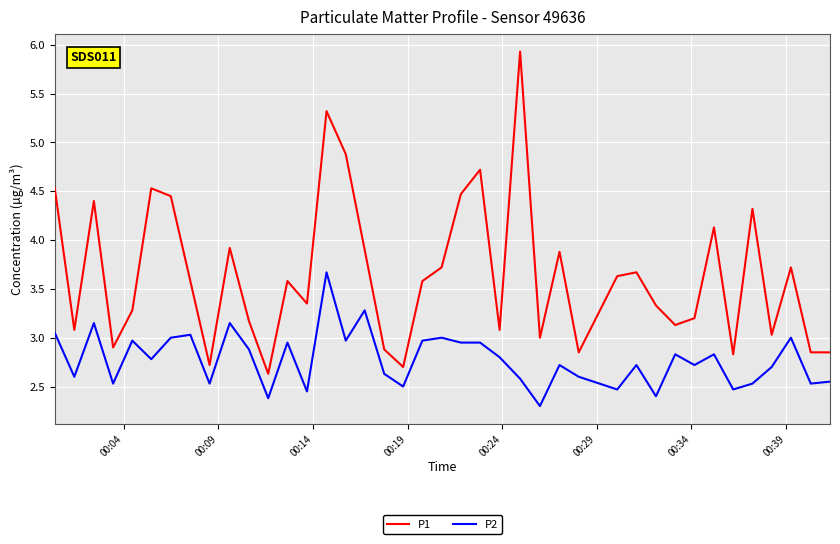

Which series has the largest total across all categories?

P1